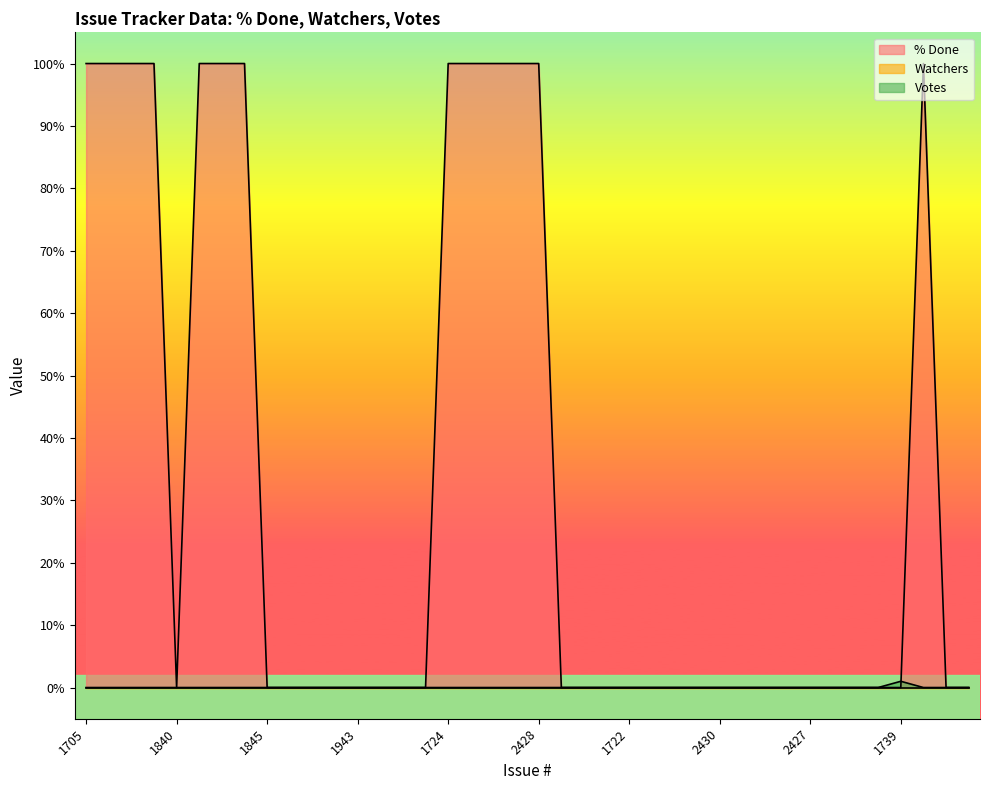

Which series has the widest spread of values?

% Done